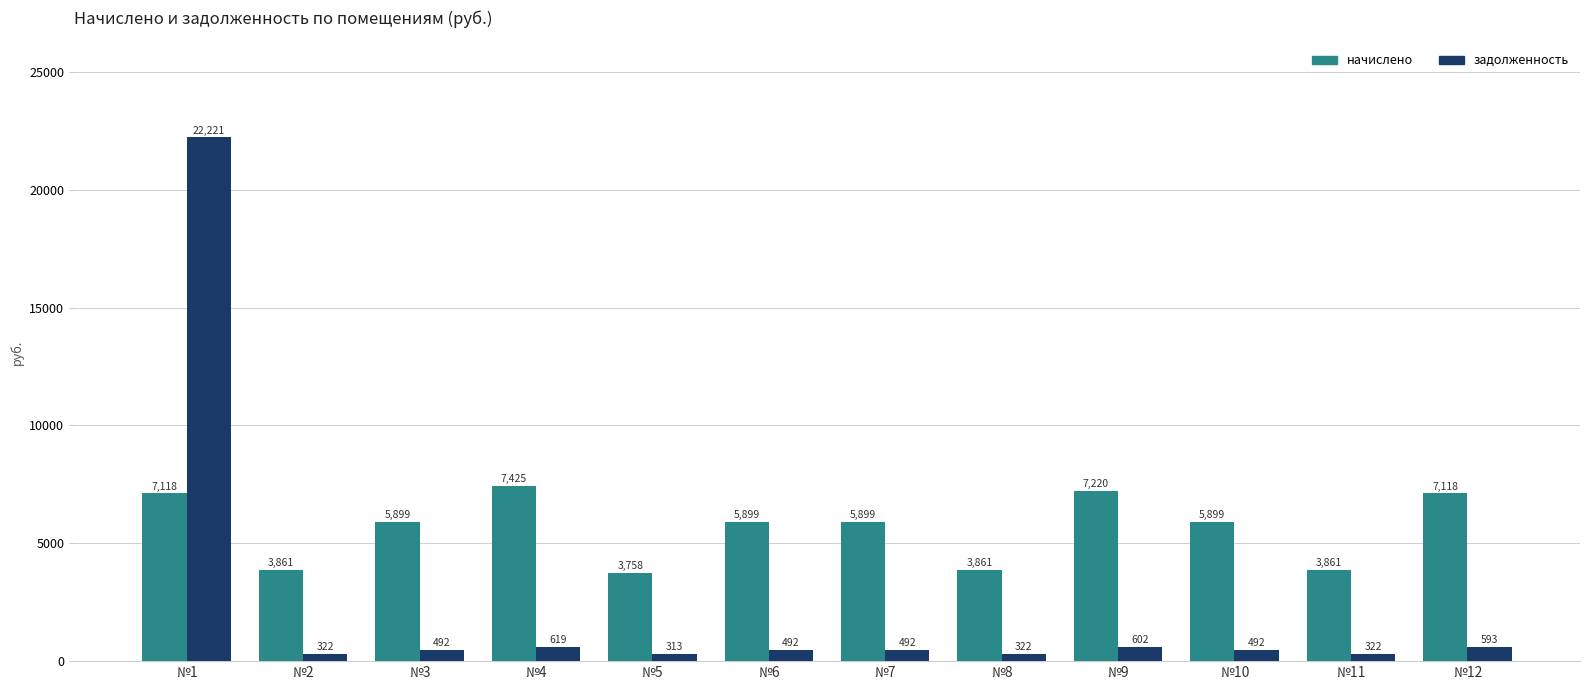

What is the total value across all series at №1?

29338.2